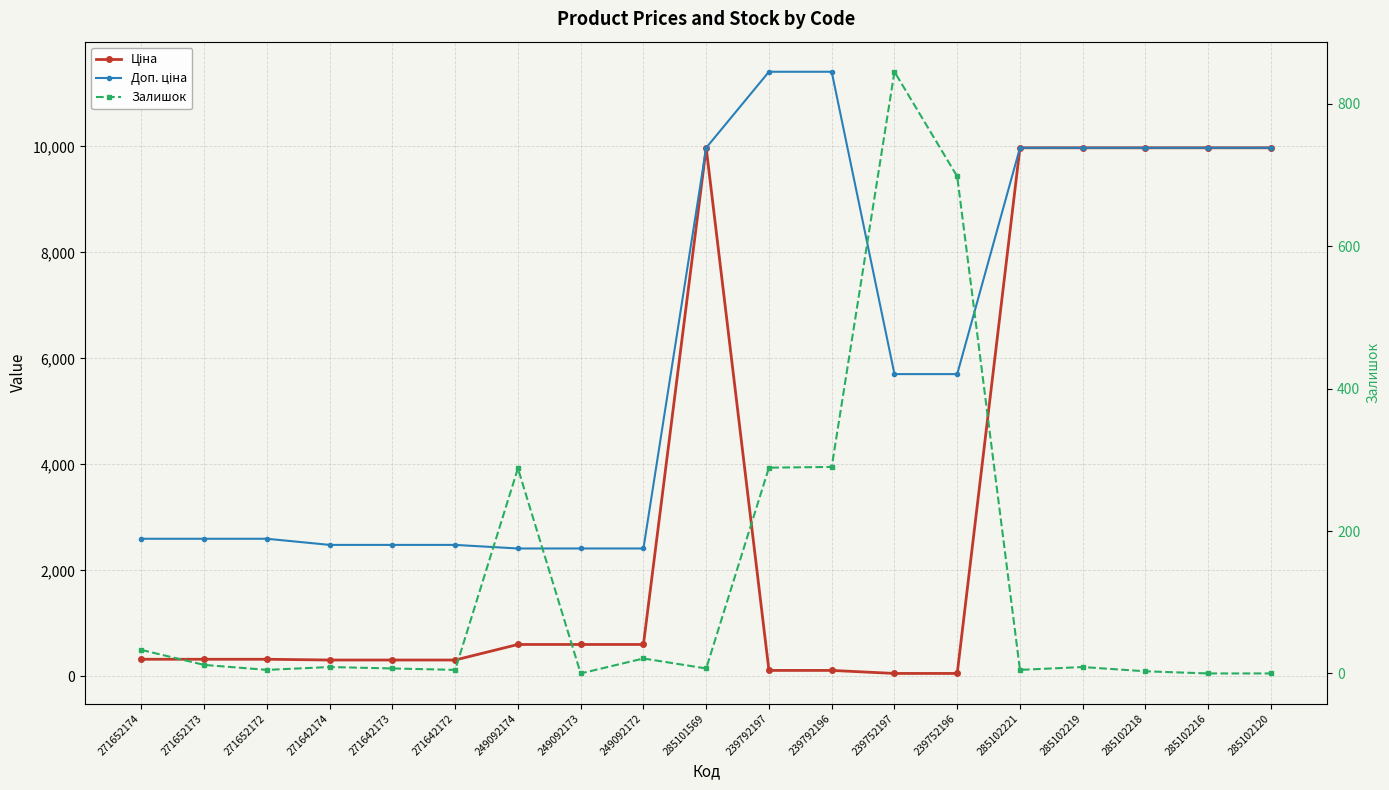

Which category has the highest value across all series?

239792197